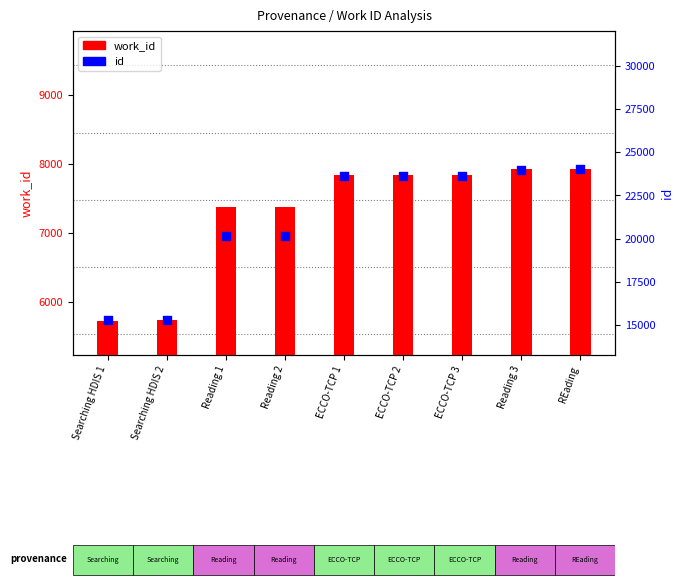

Which series has the widest spread of Y values?

id